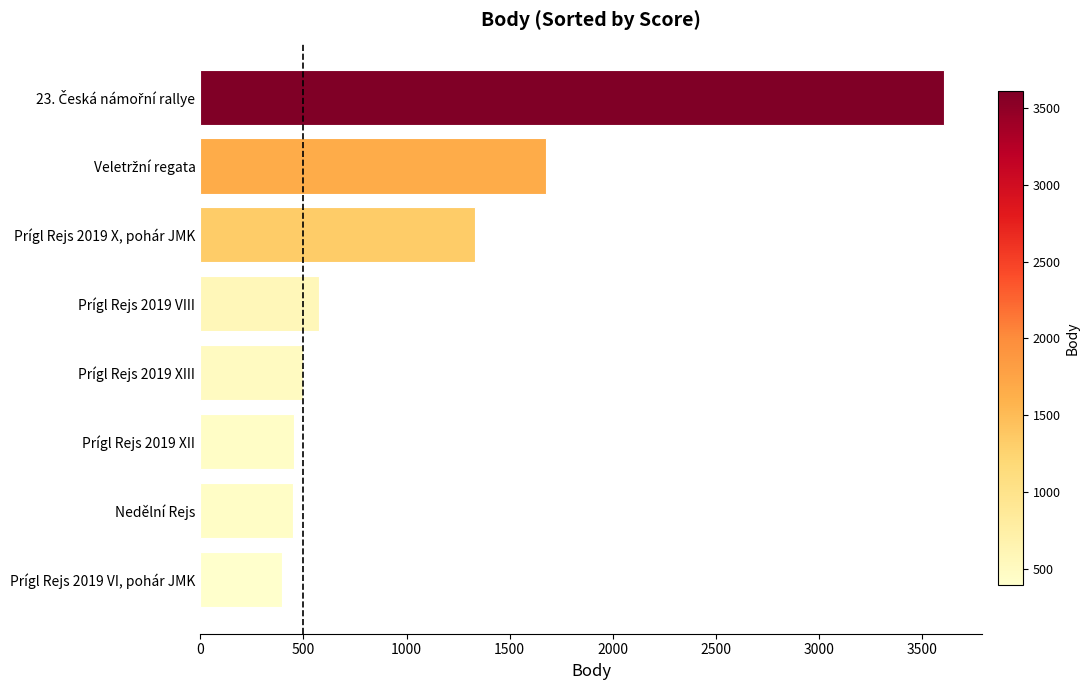

What is the average value?

1124